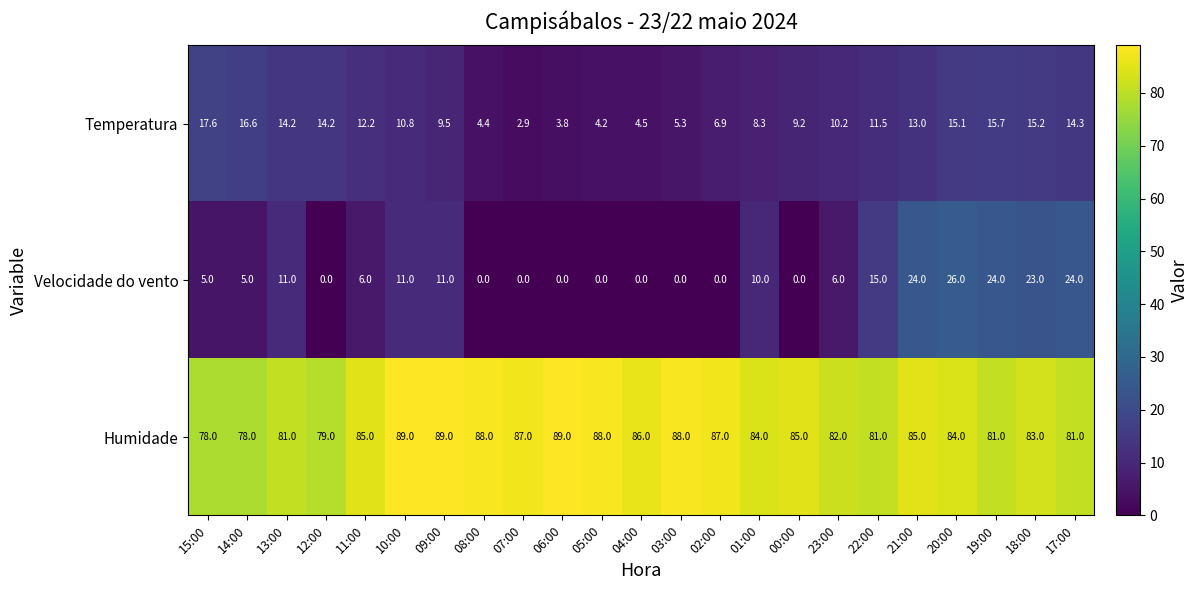

What is the spread (max minus min) of values at 09:00?

79.5